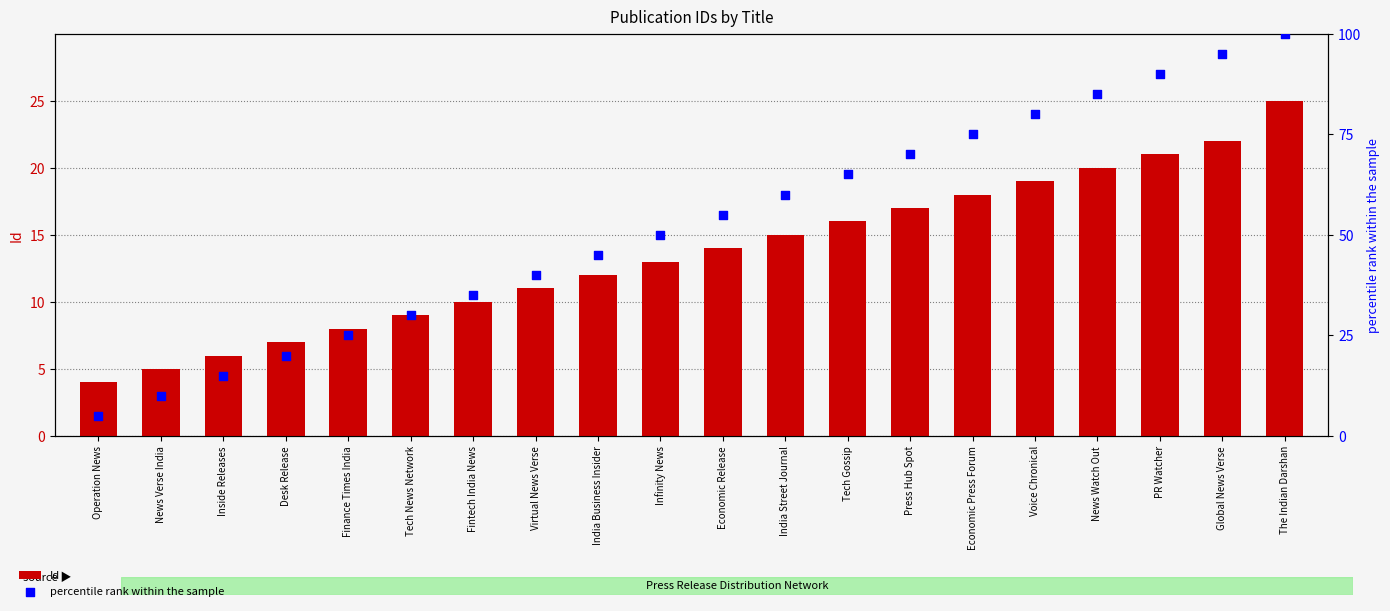

What is the total value across all series at Press Hub Spot?

87